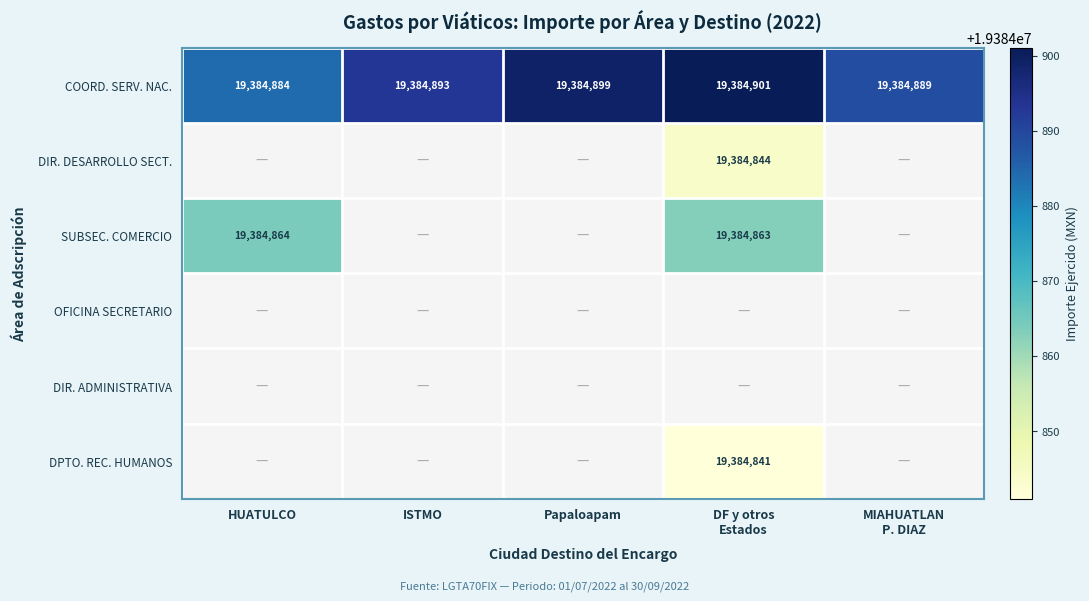

At which label is COORD. SERV. NAC. closest to 19384892?

ISTMO